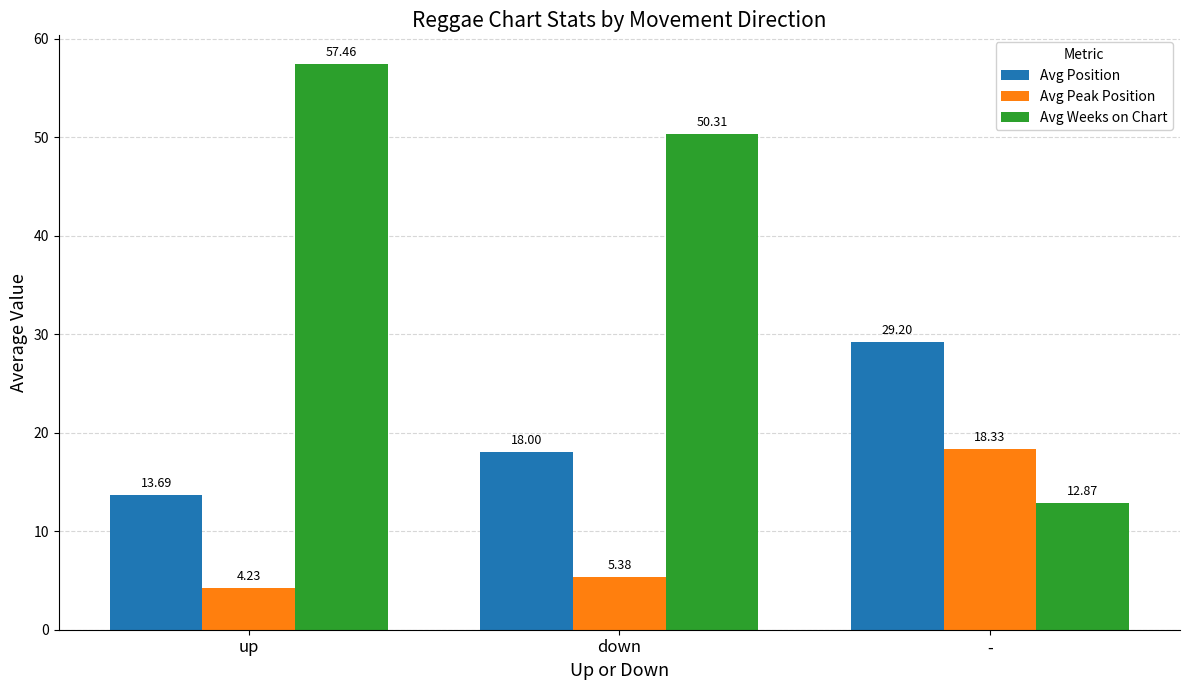

Are the bars horizontal?

No